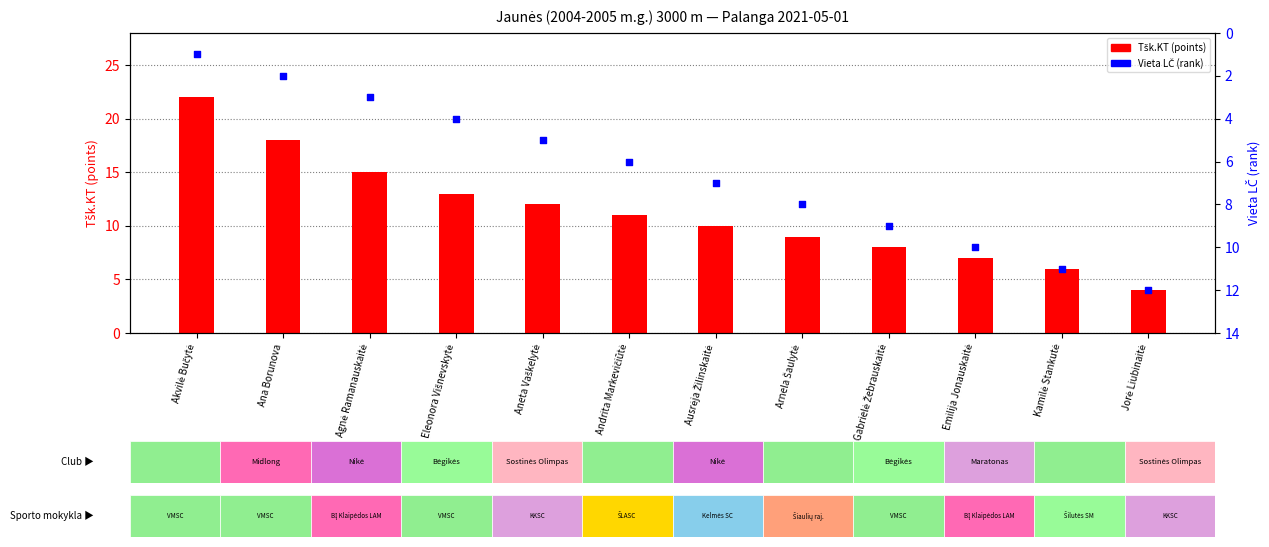

Is the value of Tšk.KT (points) at Emilija Jonauskaitė greater than the value of Vieta LČ (rank) at Ausrėja Žilinskaitė?

No